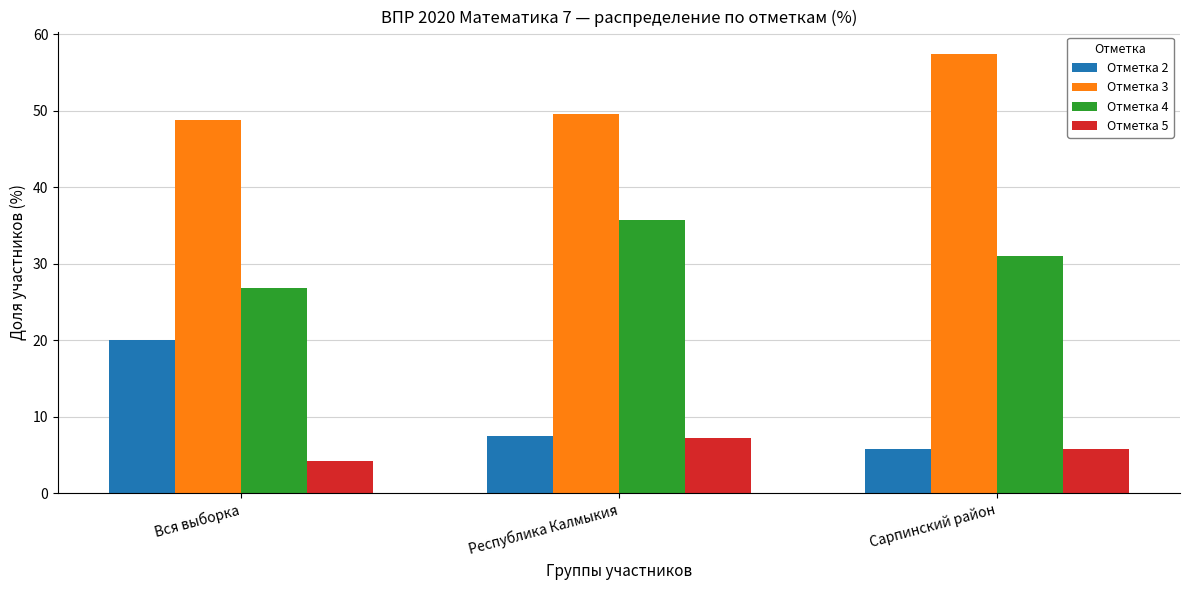

What is the minimum value for Отметка 2?

5.8